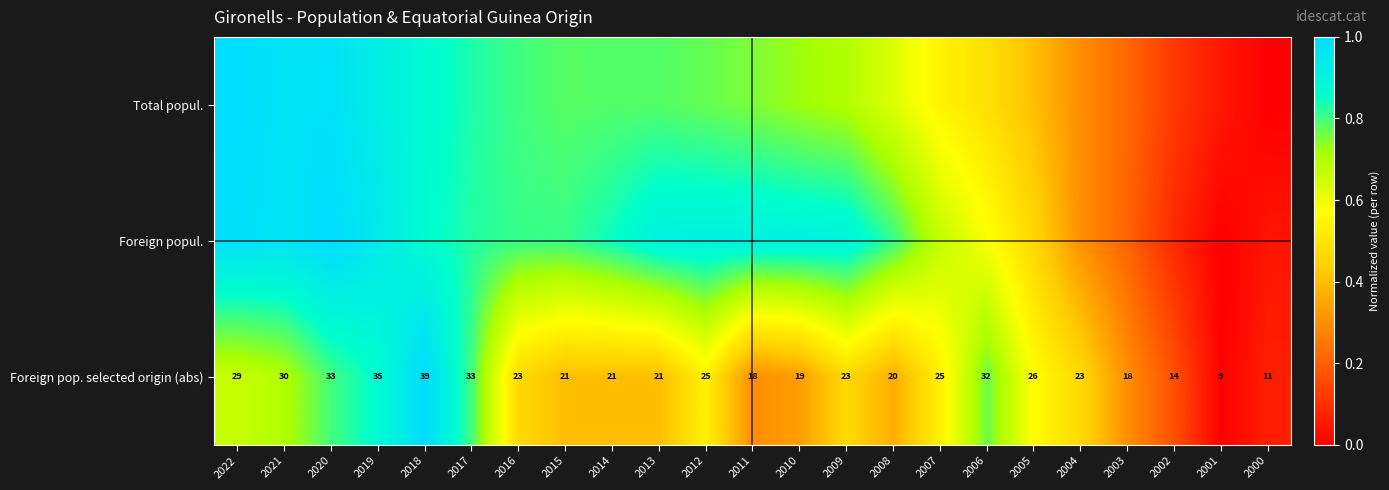

Is it true that Foreign popul. equals 0.4 at 2020?

False